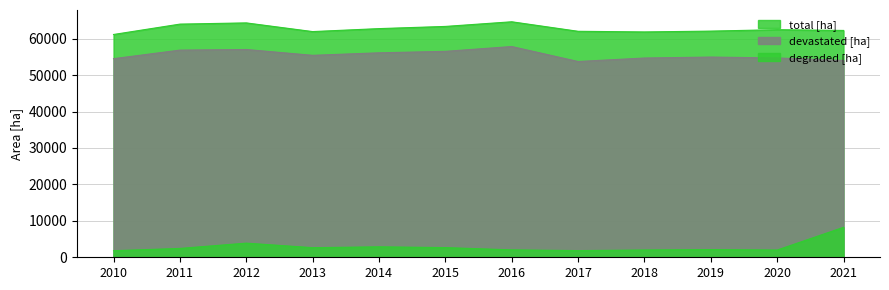

What is the average value of the degraded [ha] series?

2874